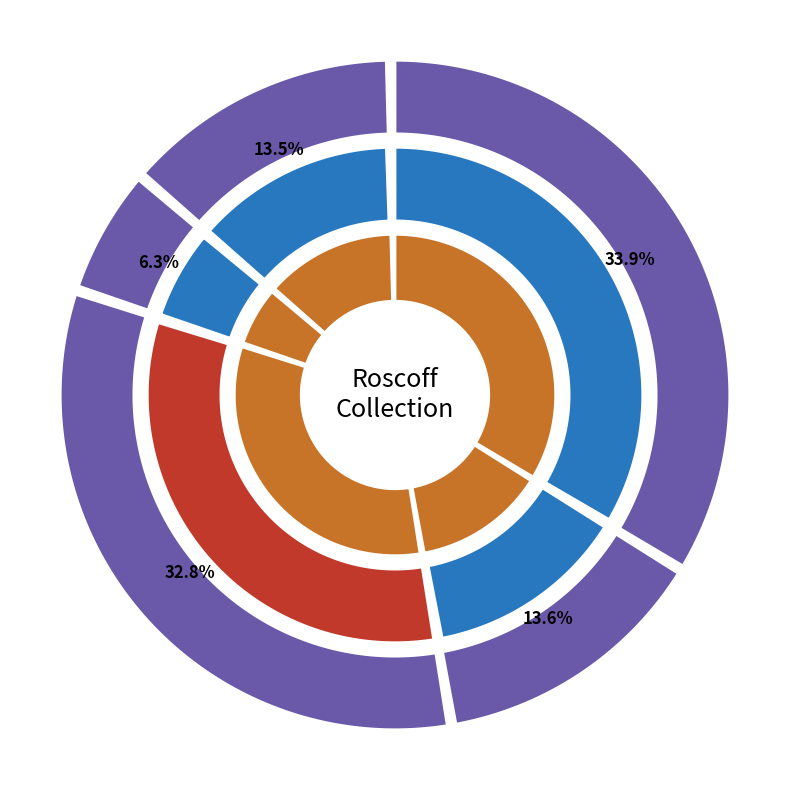

To the nearest percent, what is the difference between the largest and smallest slice percentages?

28%